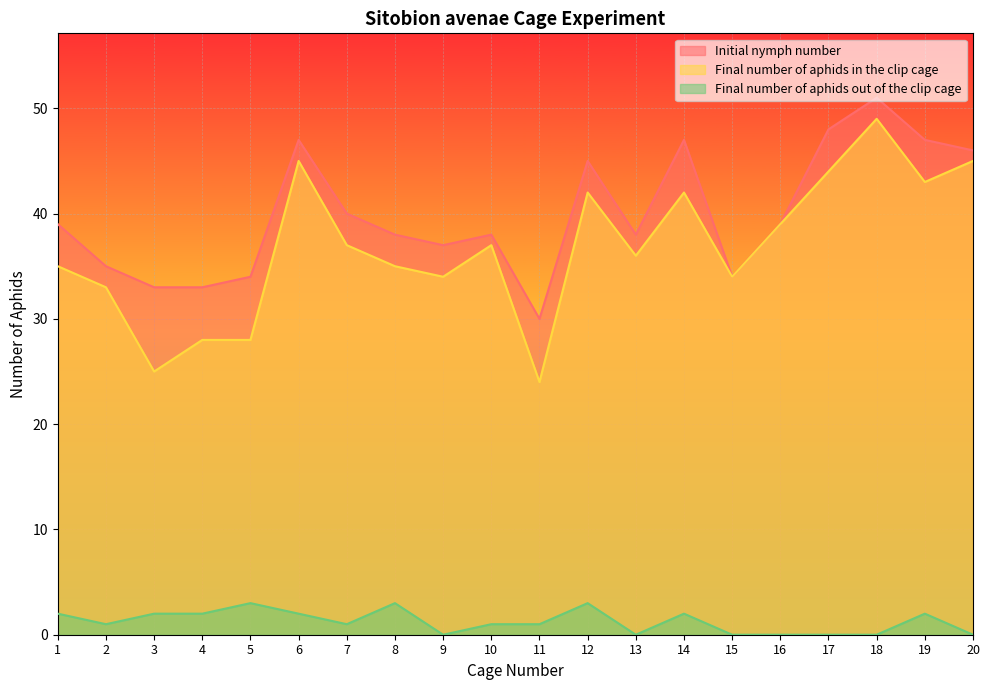

Rank the categories by Initial nymph number value from lowest to highest.

11, 3, 4, 5, 15, 2, 9, 8, 10, 13, 1, 16, 7, 12, 20, 6, 14, 19, 17, 18